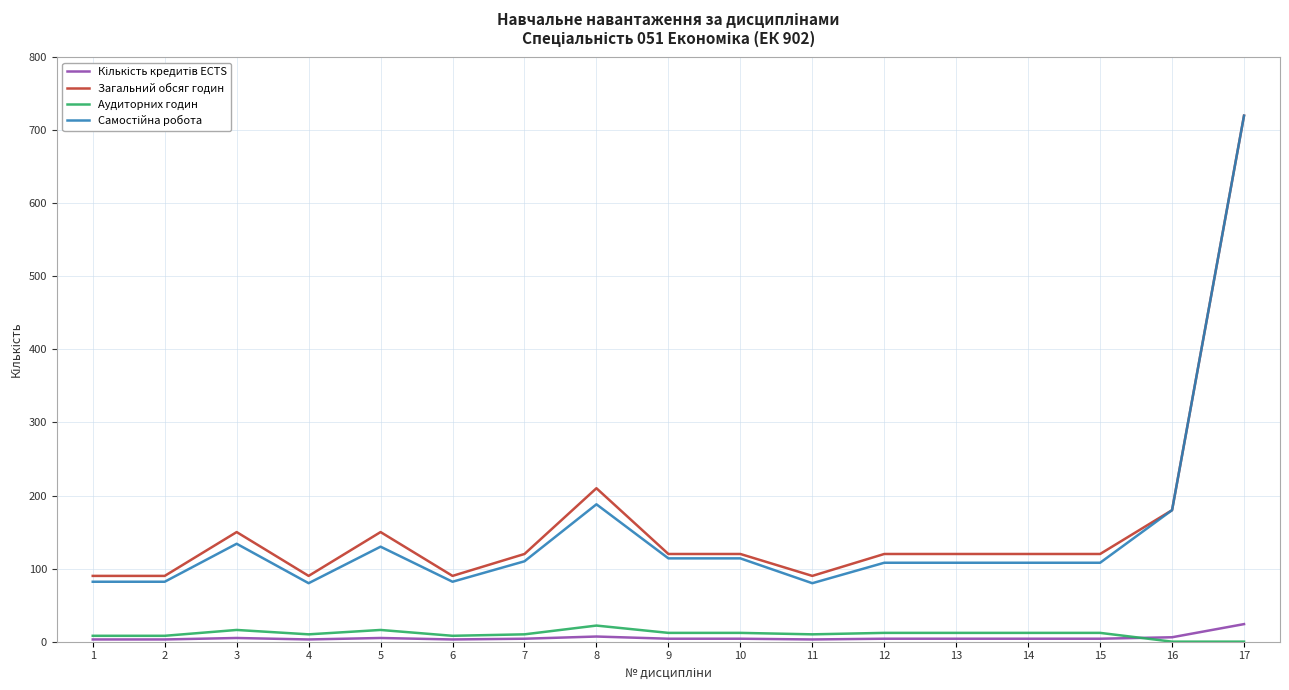

What is the sum of all Аудиторних годин values?

180